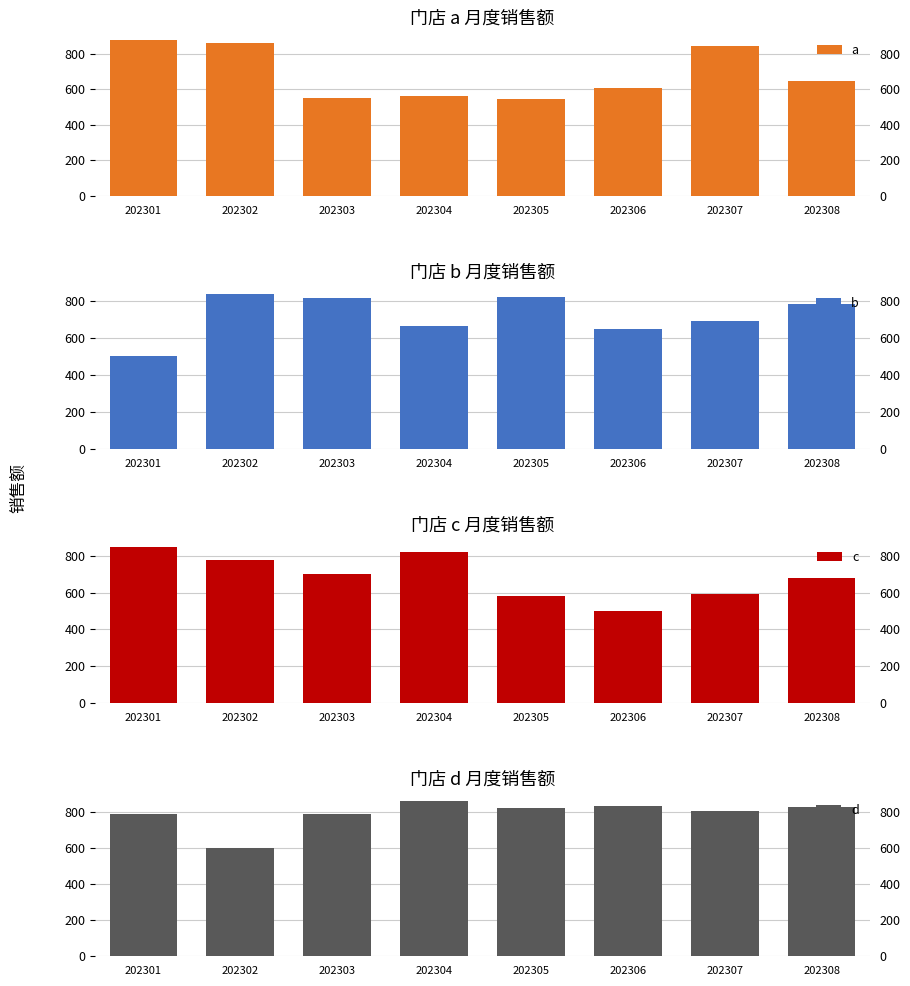

What is the greatest value displayed?

878